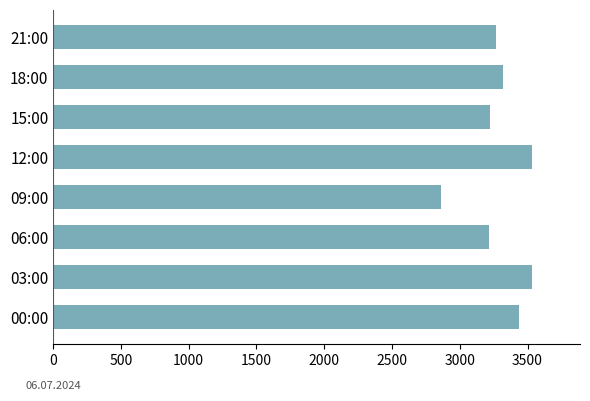

What is the average value?

3299